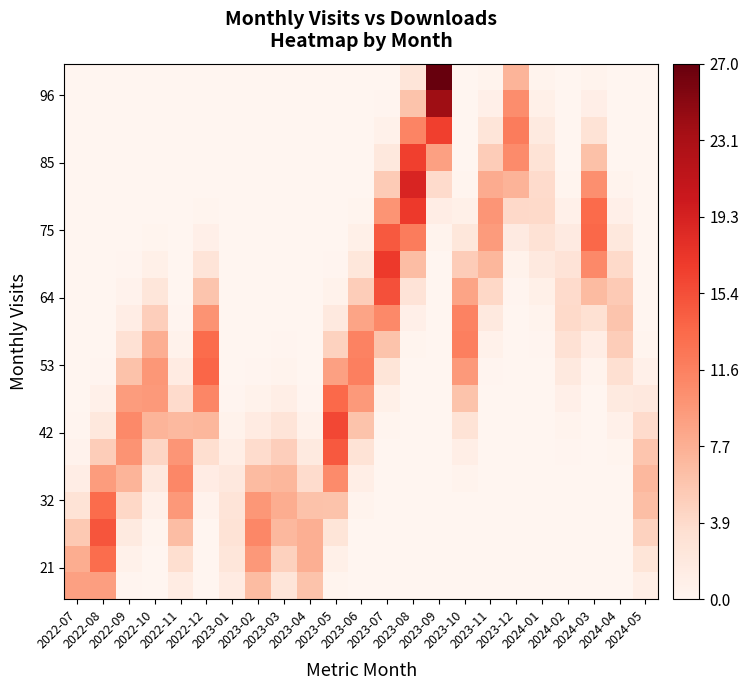

What is the spread (max minus min) of values at 2022-11?

11.0